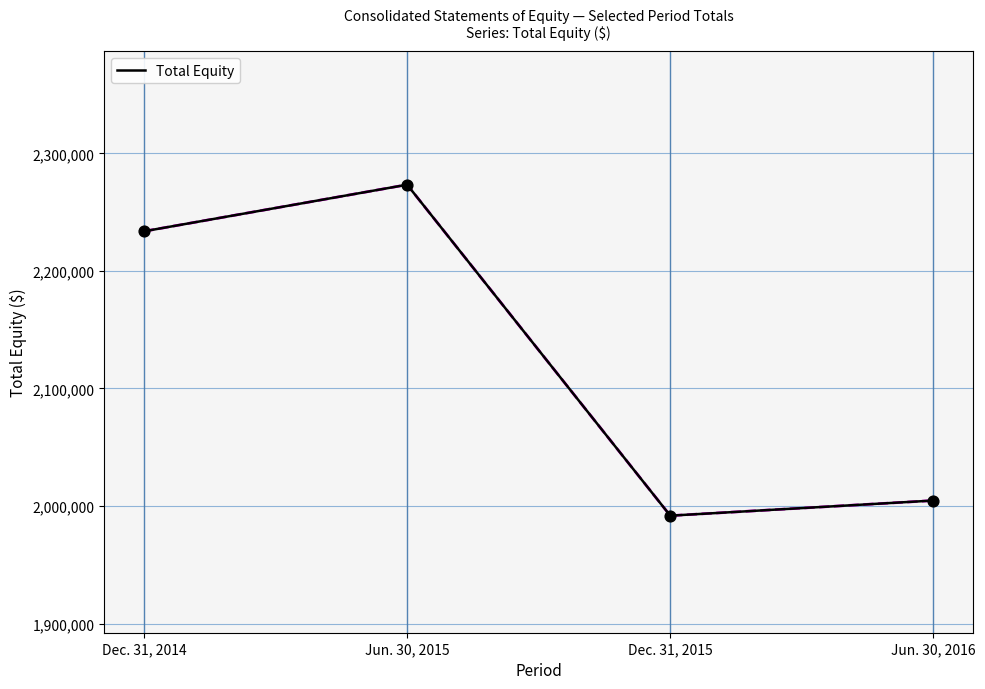

Which has a higher value, Jun. 30, 2016 or Dec. 31, 2014?

Dec. 31, 2014